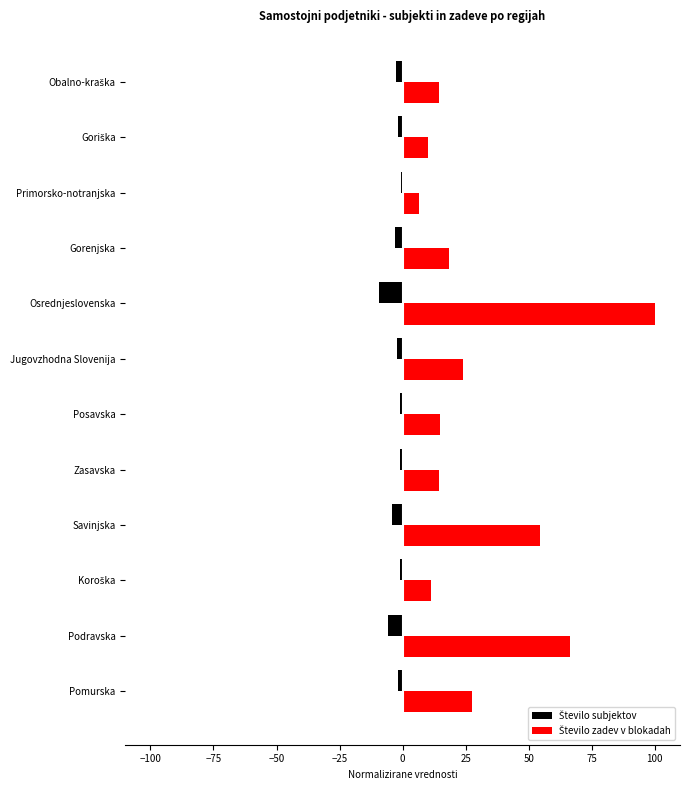

What is the difference between the highest and lowest values at Podravska?

71.9